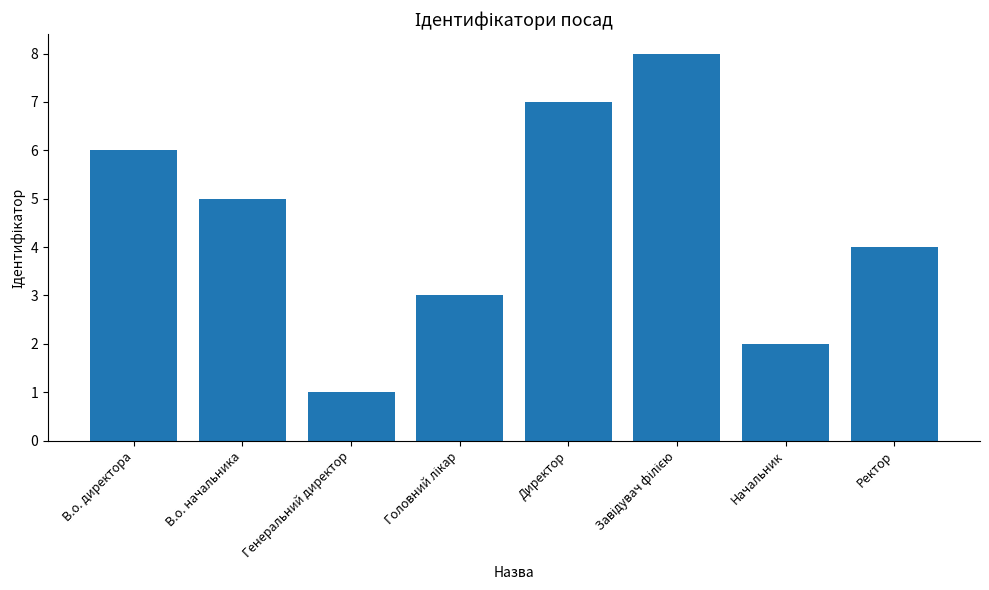

Count the values in the range 3 to 7.

5